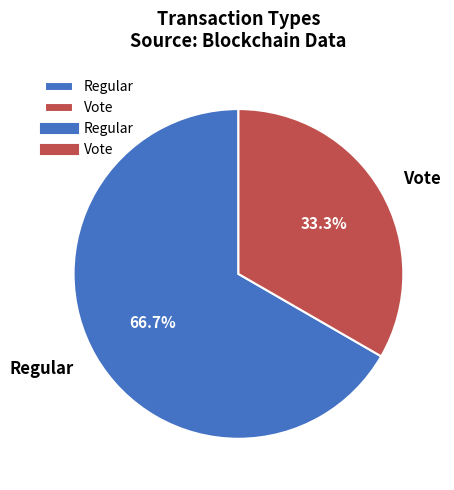

Which category has the smallest portion of the pie?

Vote